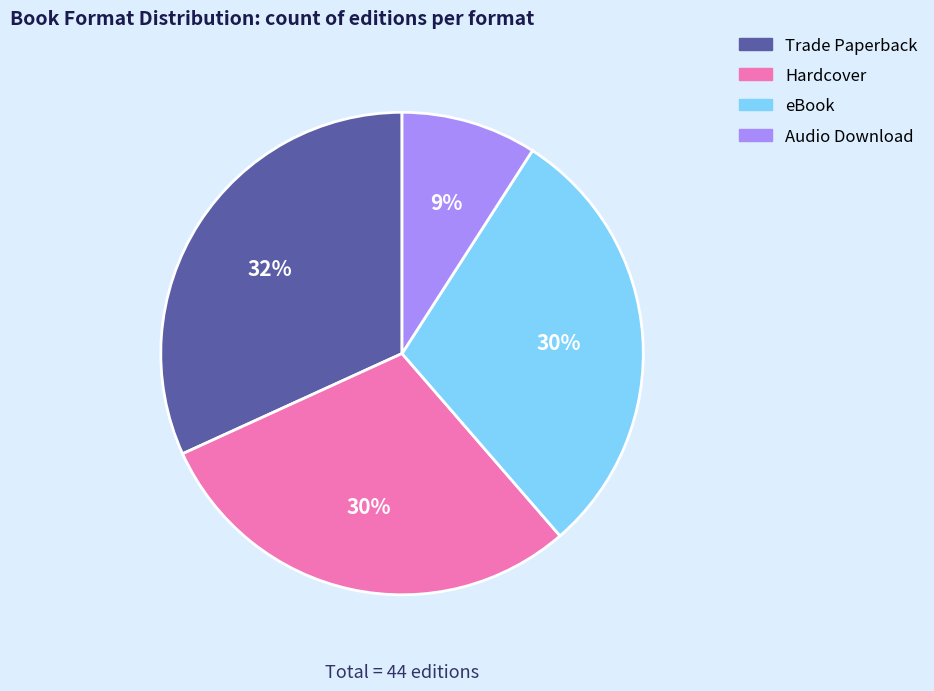

Does Trade Paperback represent more than half of the total?

No